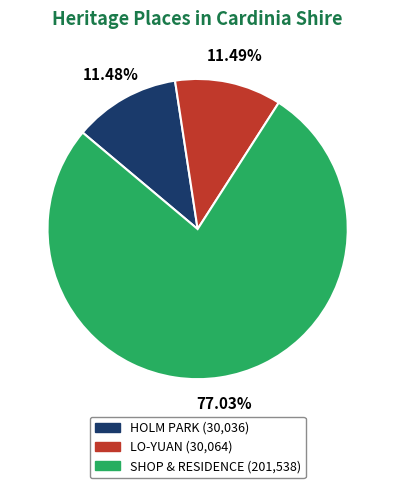

Does LO-YUAN represent more than half of the total?

No